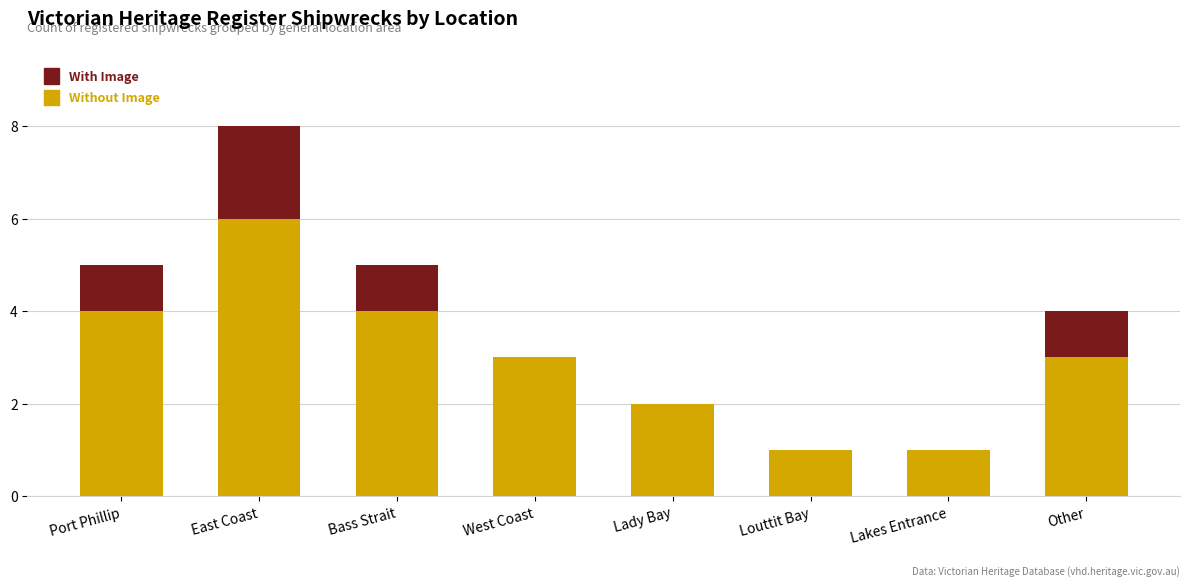

At which label does Without Image reach its peak?

East Coast